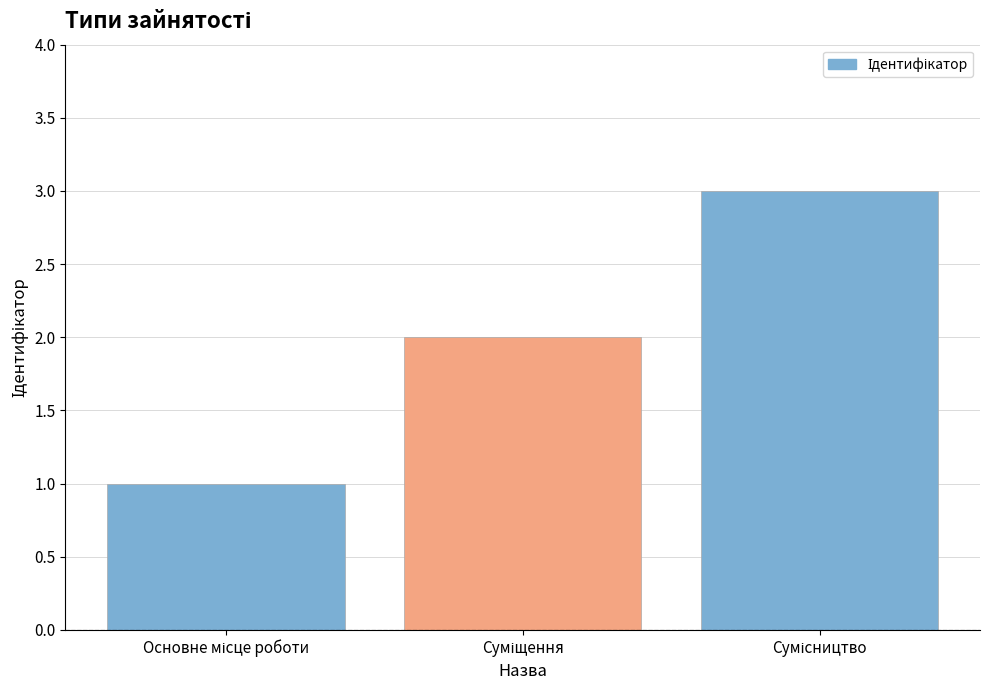

What is the difference between the maximum and minimum values?

2